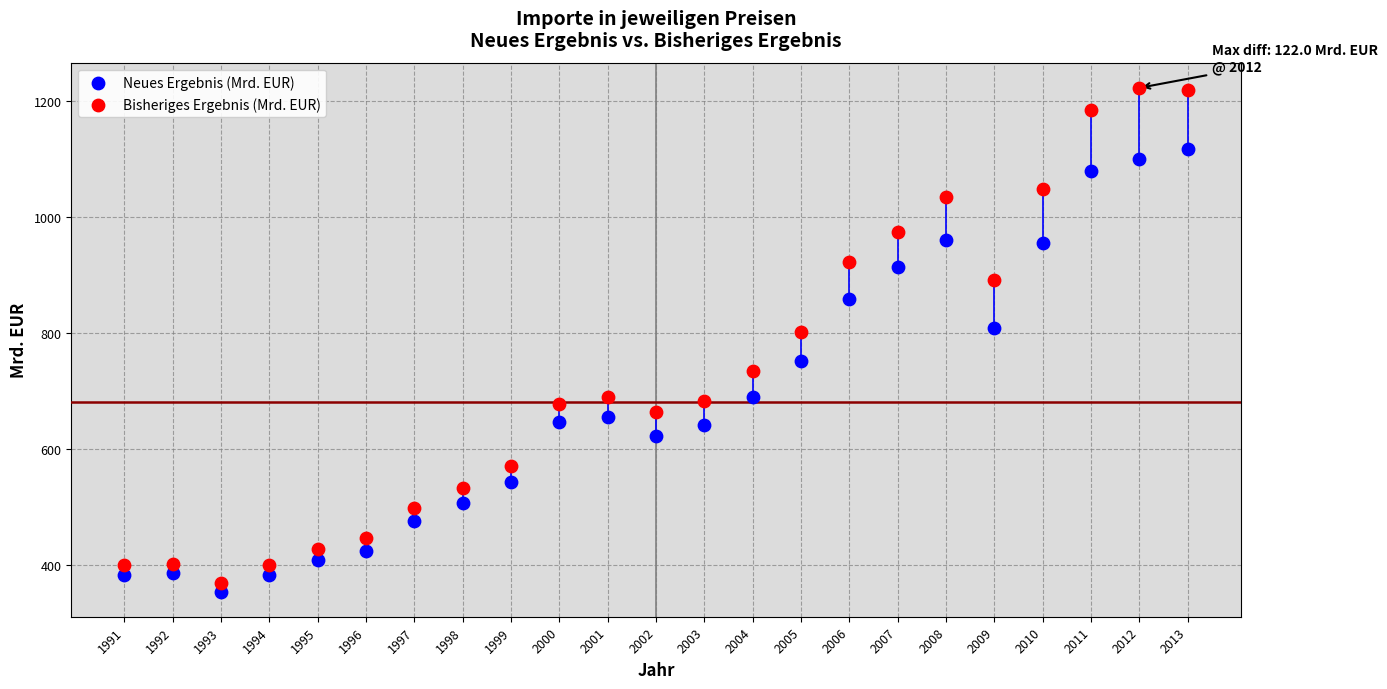

Which series reaches the minimum Y coordinate?

Neues Ergebnis (Mrd. EUR)